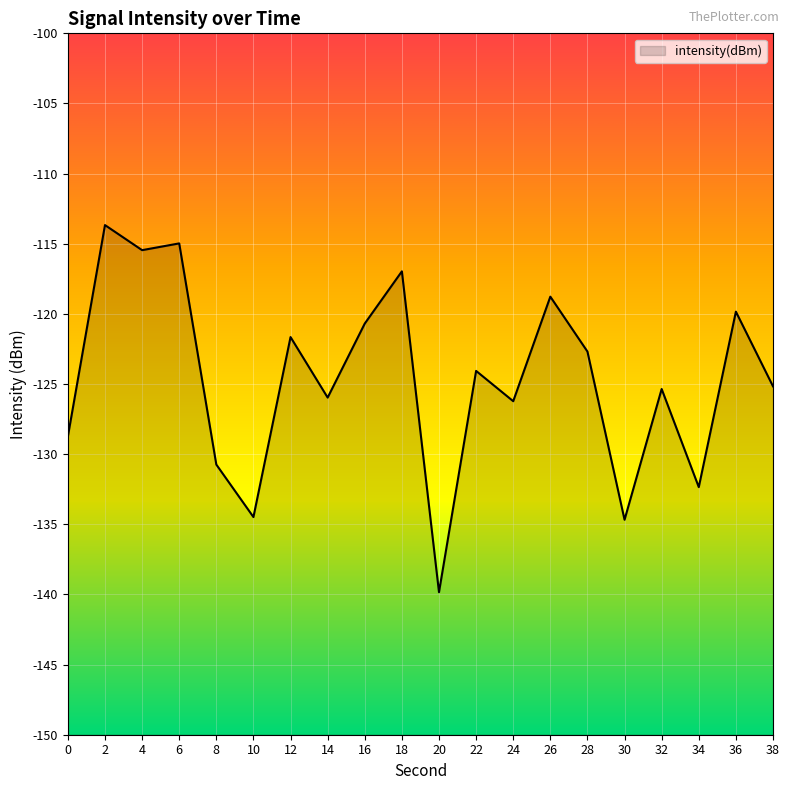

Which category has the lowest value across all series?

20